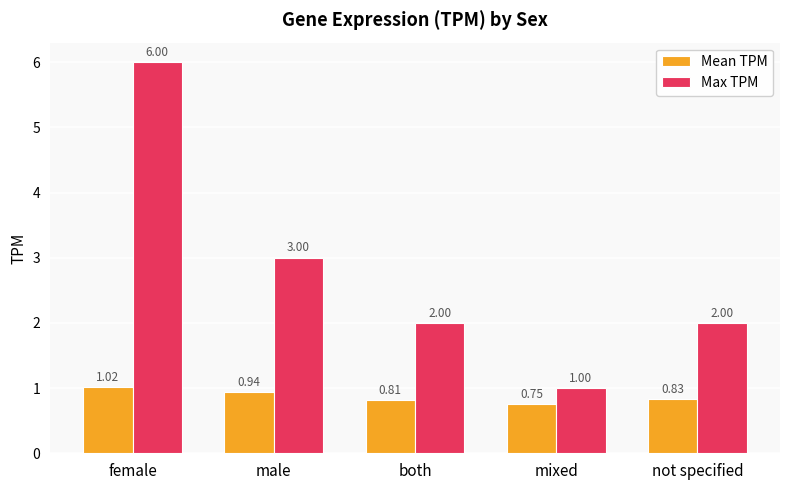

How many groups of bars are there?

5